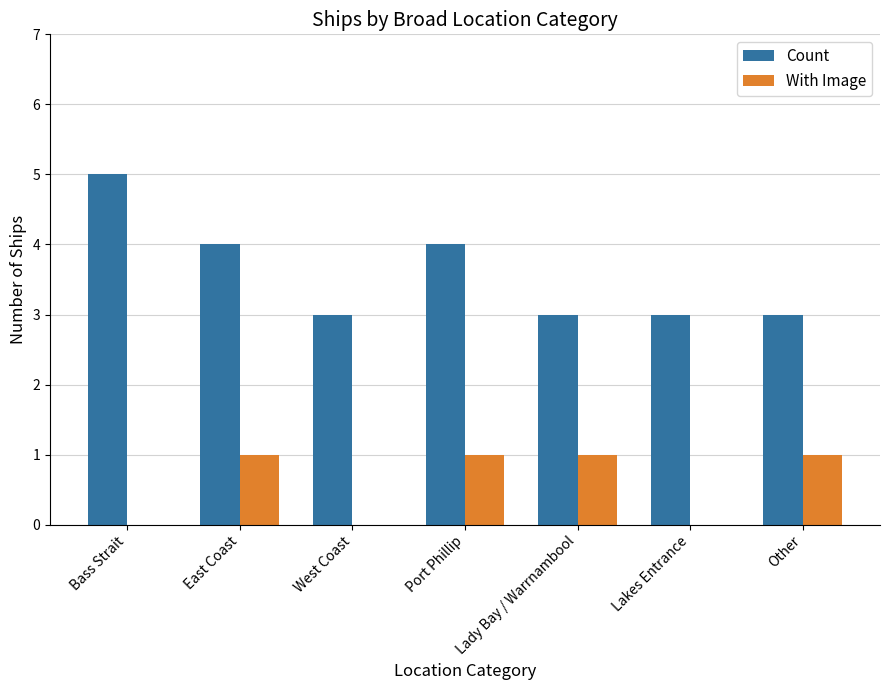

Which label corresponds to the largest value in the chart?

Bass Strait